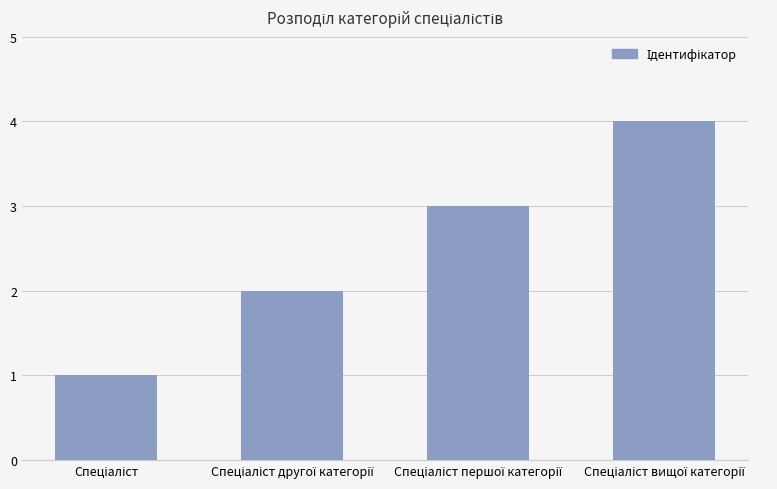

What is the difference between the maximum and minimum values?

3